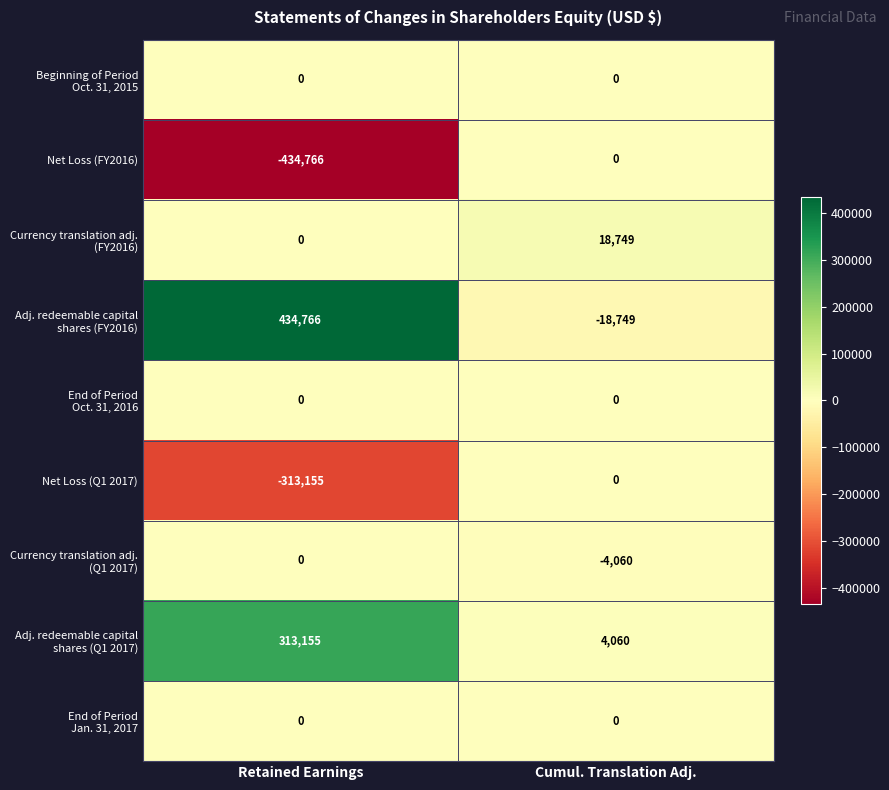

List the labels in order of Net Loss (FY2016) value, smallest first.

Retained Earnings, Cumul. Translation Adj.